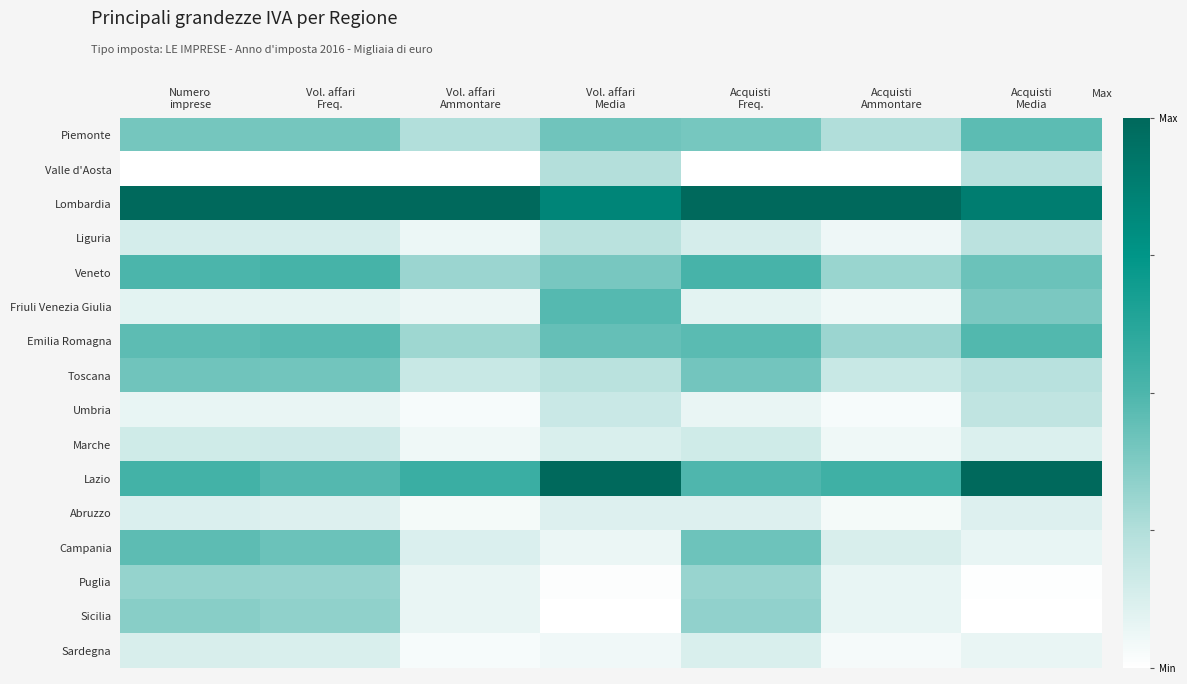

Count the number of data series in this chart.

16